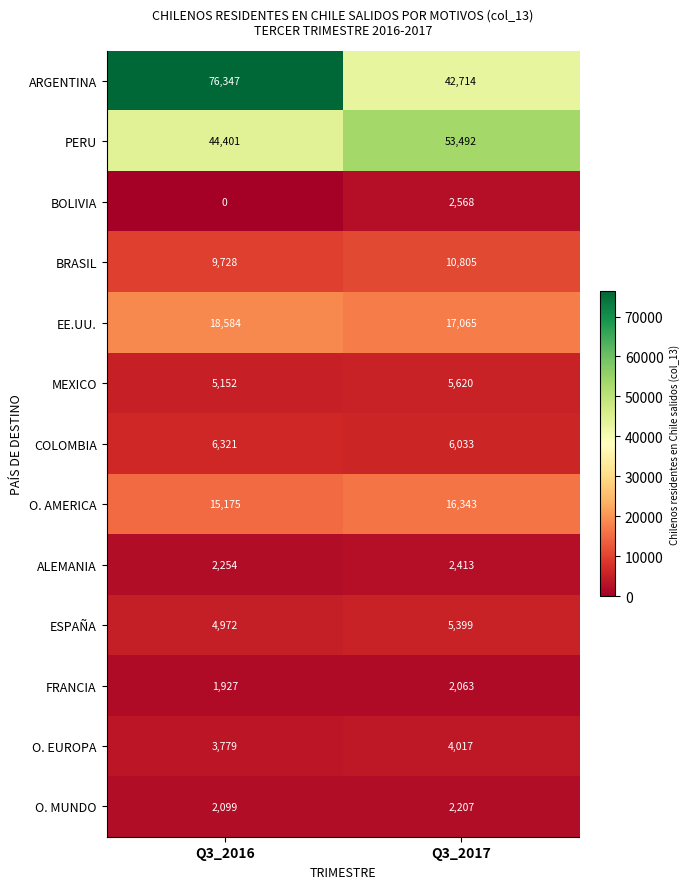

The O. AMERICA series shows 16343 at Q3_2017. True or false?

True